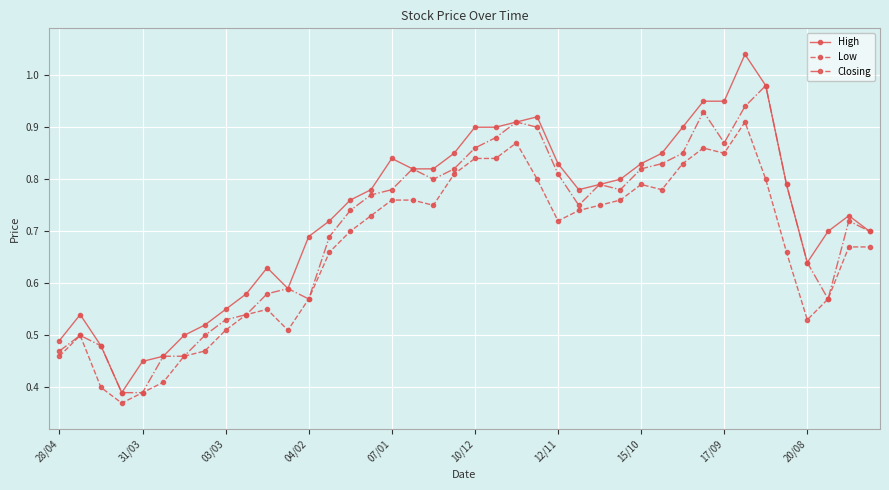

True or false: Low and High intersect in this chart.

False